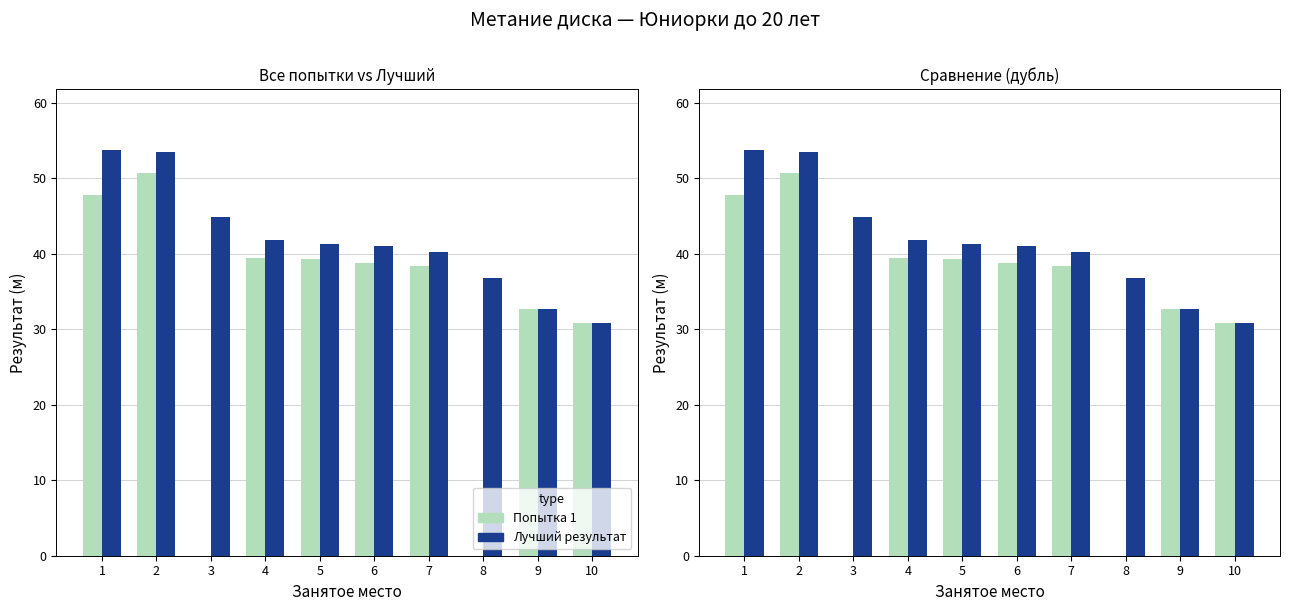

The value of Попытка 1 at 5 is 11.4. True or false?

False